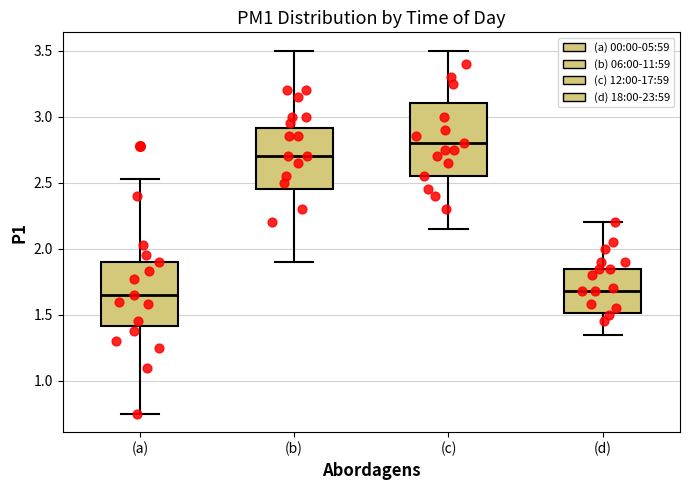

Reading left to right, transcribe this box plot: for each box, give where its median line is, the range the box spans, and where its two whiskers end, as read against the y-axis. The values are not printed on the chart, so give them approximately, as read against the axis.

(a): median 1.65, box 1.40 to 1.90, whiskers 0.75 to 2.55
(b): median 2.70, box 2.45 to 2.90, whiskers 1.90 to 3.50
(c): median 2.80, box 2.55 to 3.10, whiskers 2.15 to 3.50
(d): median 1.70, box 1.50 to 1.85, whiskers 1.35 to 2.20